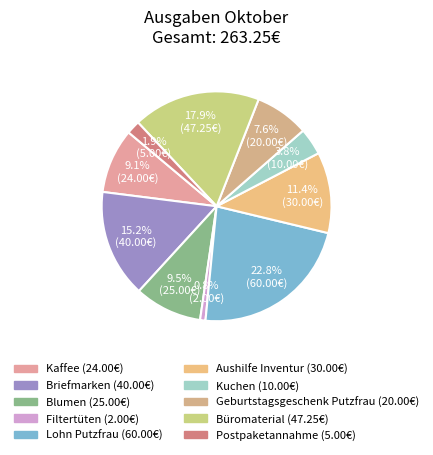

To the nearest percent, what is the combined percentage of Büromaterial and Aushilfe Inventur?

29%